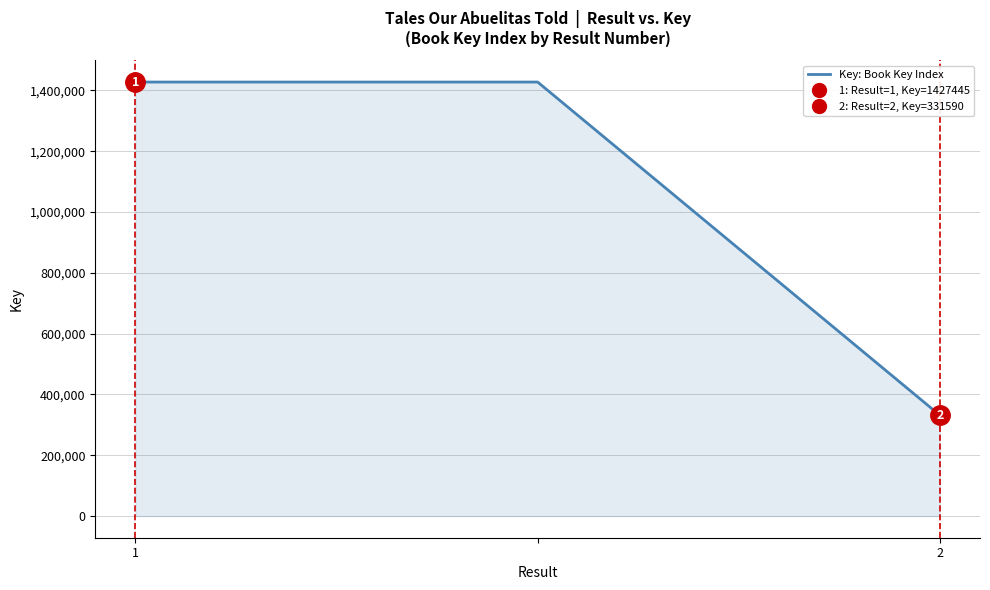

What is the average value?

1062160